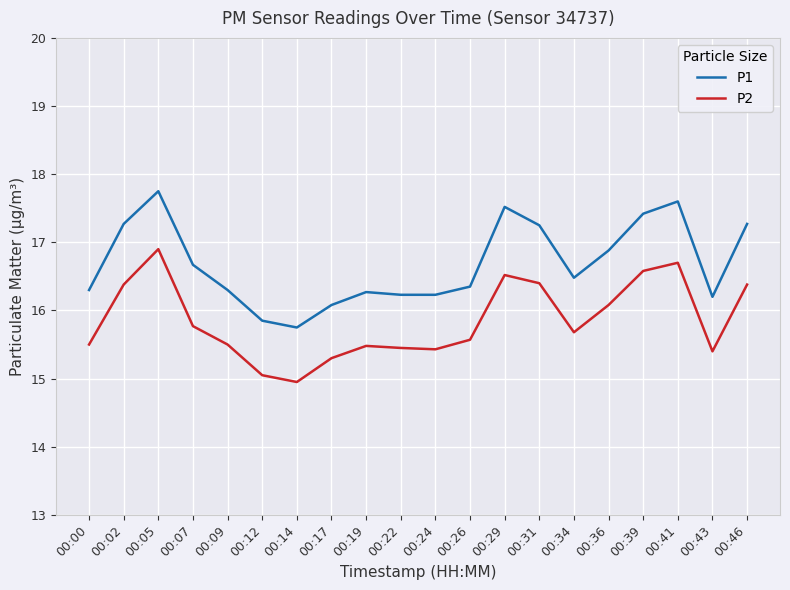

True or false: P2 and P1 intersect in this chart.

False